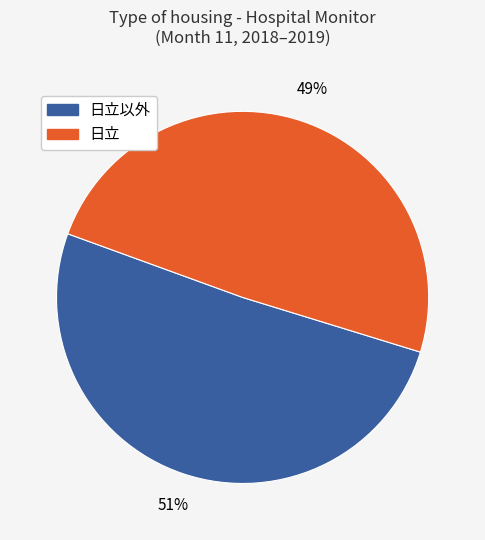

To the nearest percent, what is the difference between the largest and smallest slice percentages?

2%